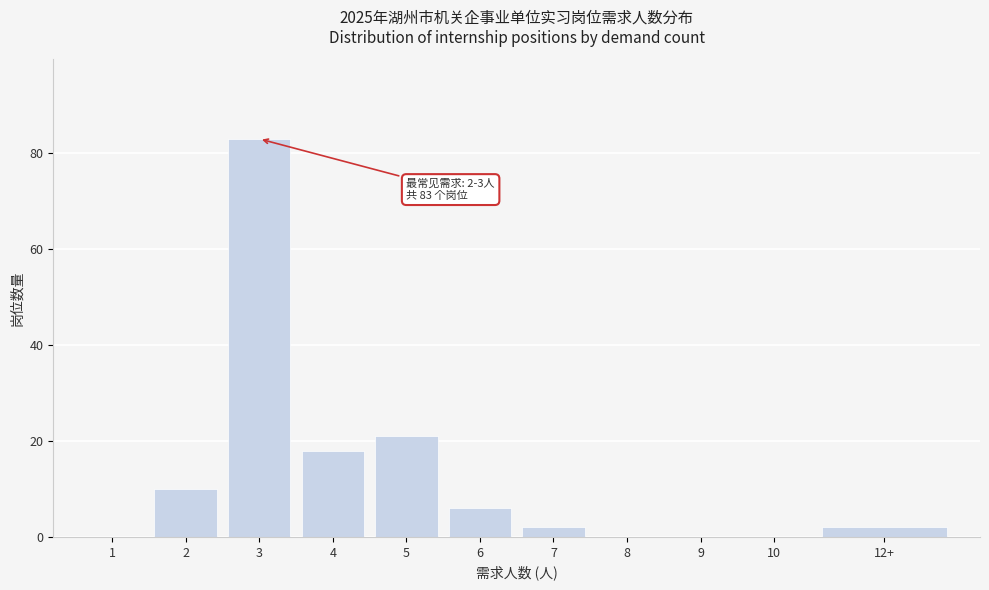

Reading left to right, transcribe all the data shown in this chart.

1=0	2=10	3=83	4=18	5=21	6=6	7=2	8=0	9=0	10=0	12+=2